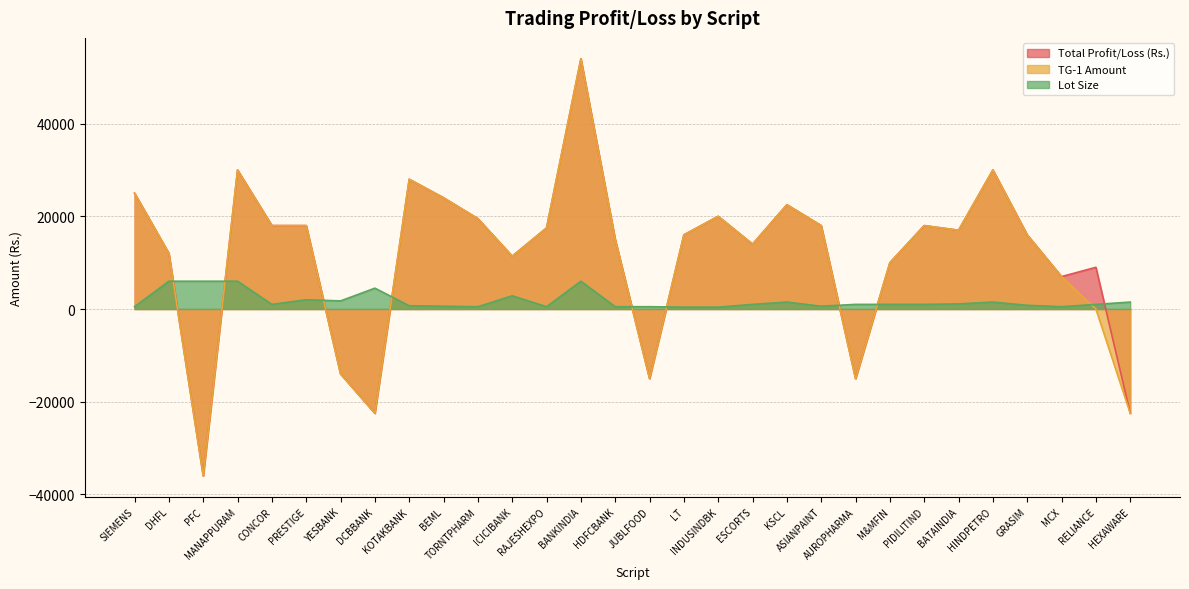

Which series has the largest total across all categories?

Total Profit/Loss (Rs.)